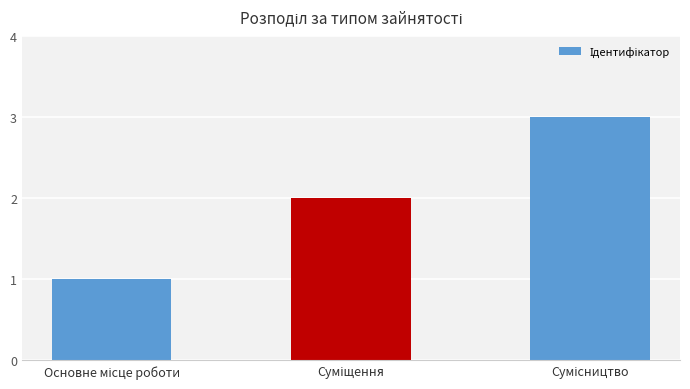

What is the greatest value displayed?

3